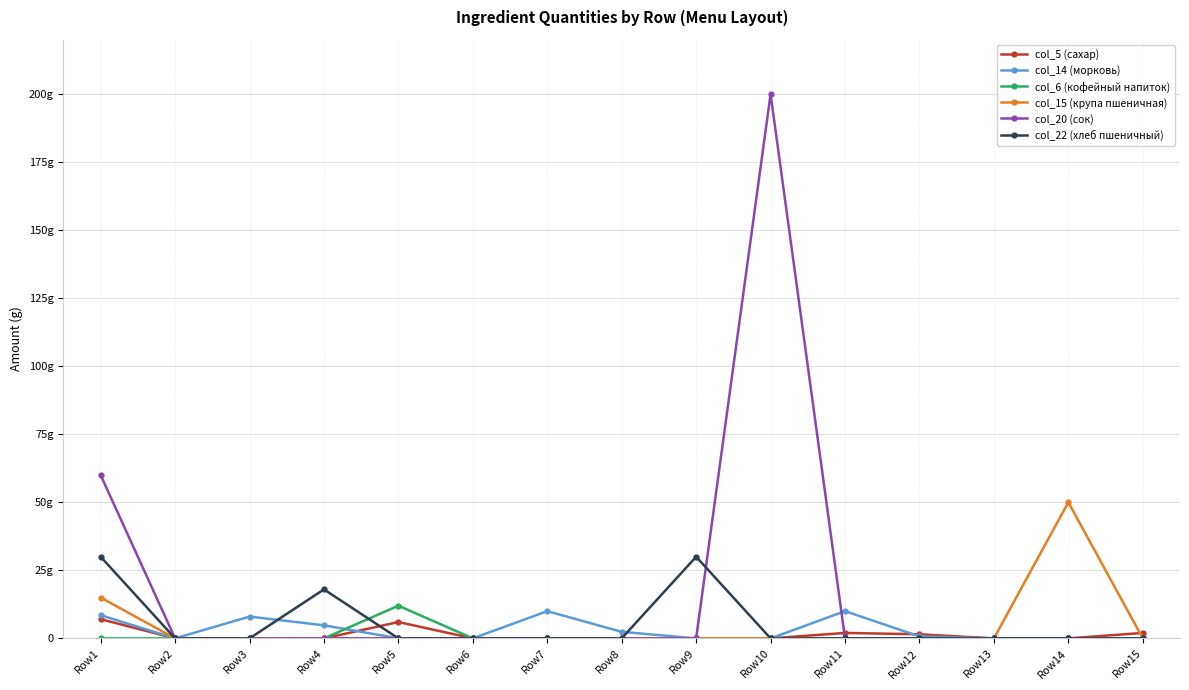

What are all the series names shown in the legend?

col_5 (сахар), col_14 (морковь), col_6 (кофейный напиток), col_15 (крупа пшеничная), col_20 (сок), col_22 (хлеб пшеничный)